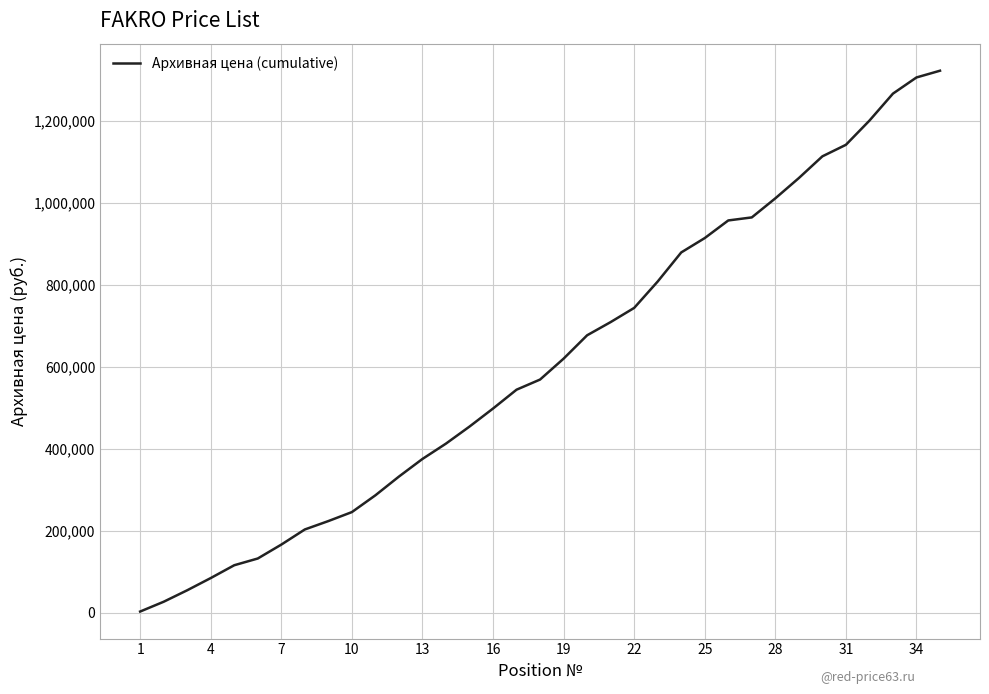

What is the greatest value displayed?

1321775